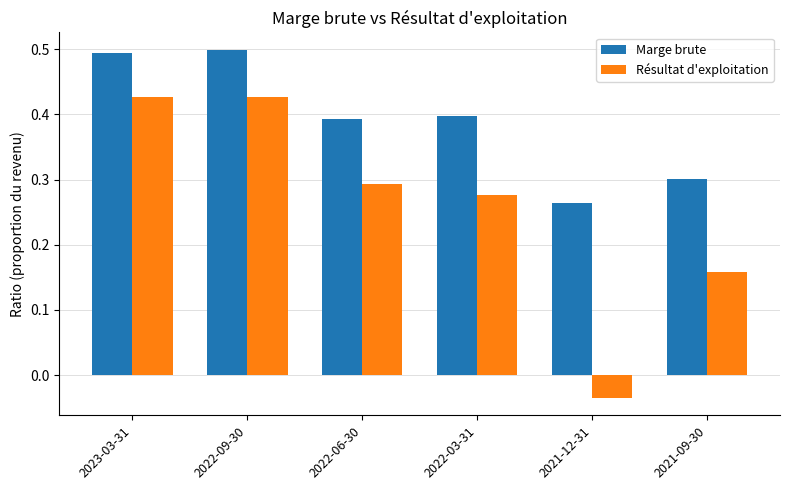

What is the greatest value displayed?

0.5